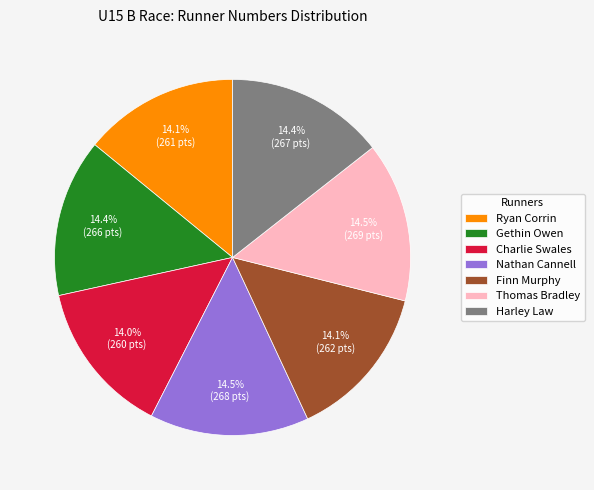

Is it true that Charlie Swales is 2% of the pie?

False